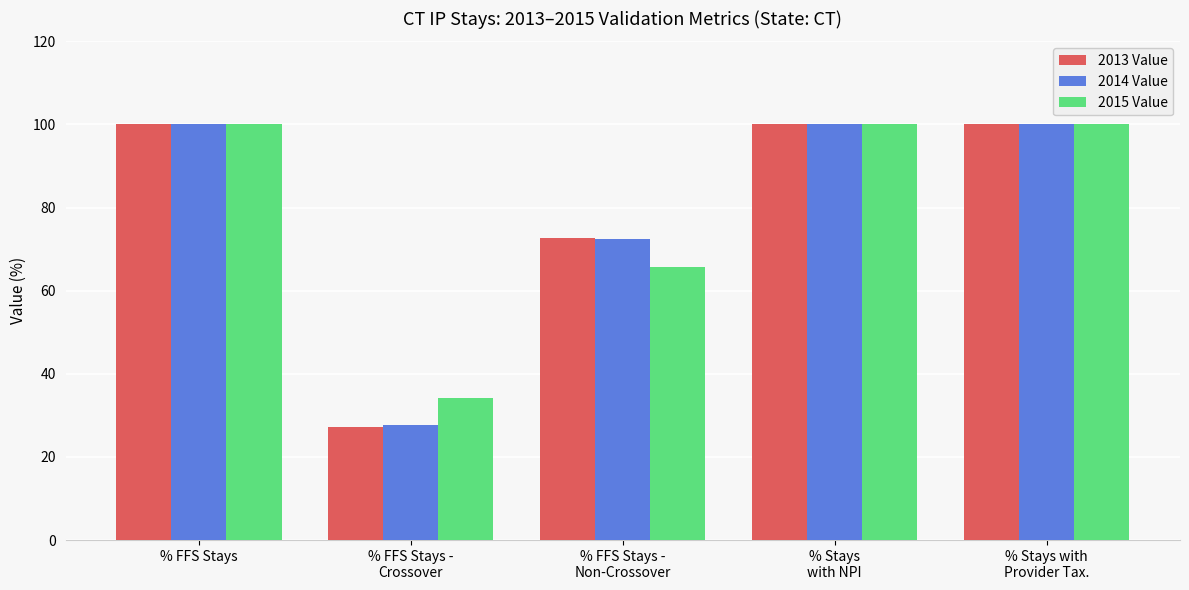

What is the label of the 2nd bar from the left?

% FFS Stays -
Crossover